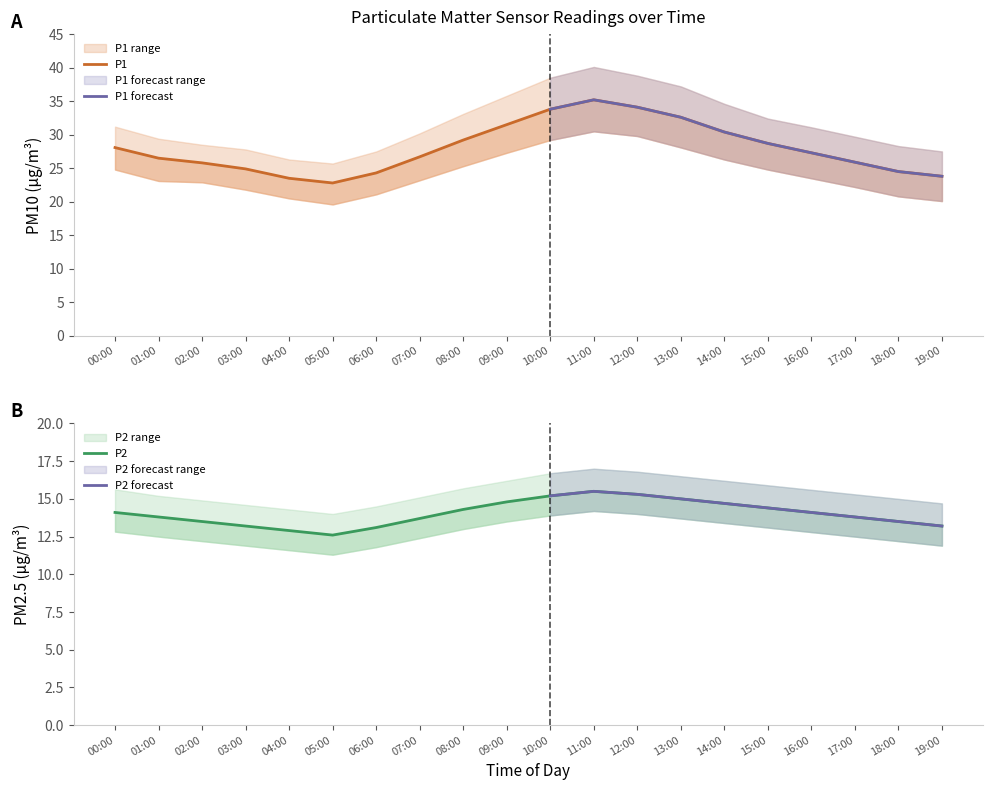

True or false: P1_upper and P2 intersect in this chart.

False